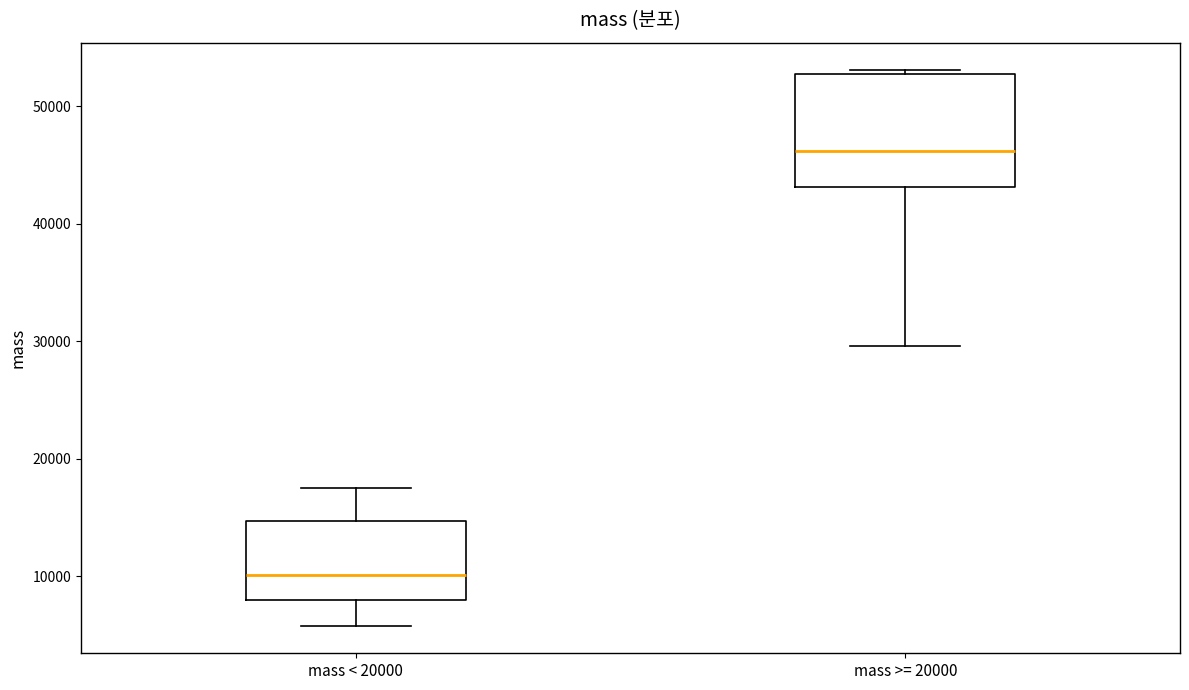

Reading left to right, transcribe this box plot: for each box, give where its median line is, the range the box spans, and where its two whiskers end, as read against the y-axis. The values are not printed on the chart, so give them approximately, as read against the axis.

mass < 20000: median 10000, box 8000 to 15000, whiskers 6000 to 18000
mass >= 20000: median 46000, box 43000 to 53000, whiskers 30000 to 53000 (just above the box's upper edge)